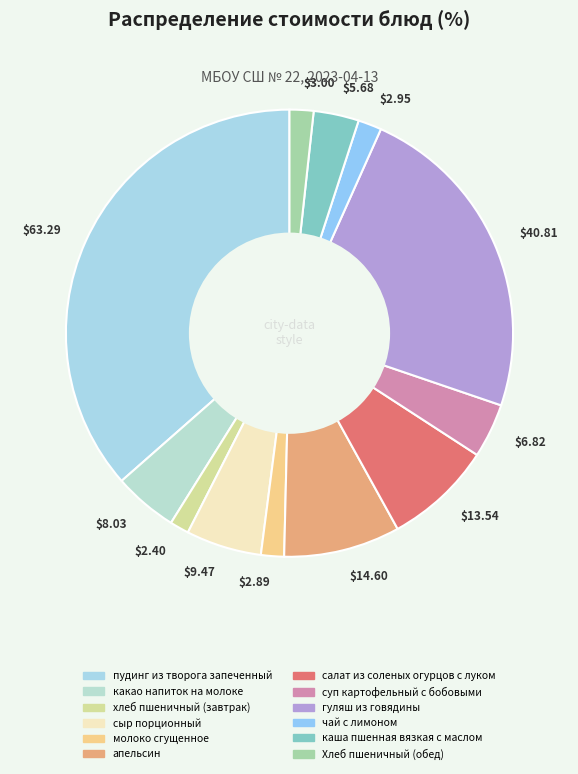

Is there any slice that represents more than half of the pie?

No